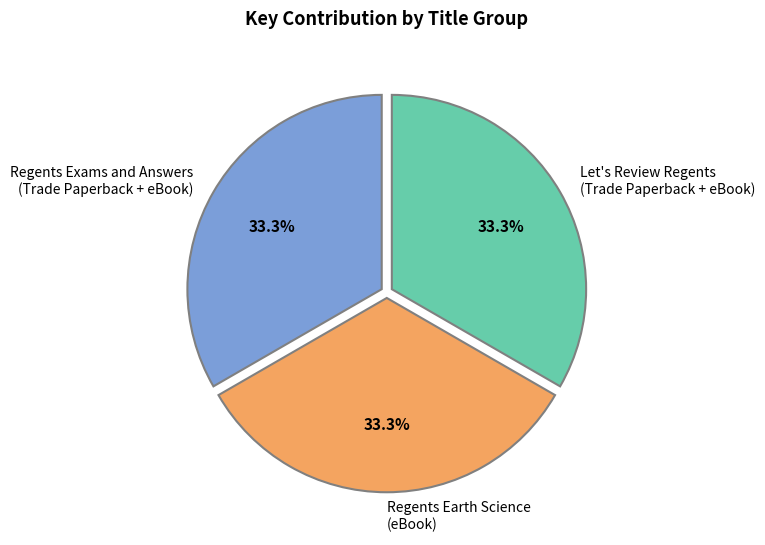

What is the ratio of the value at Regents Exams and Answers (Trade Paperback + eBook) to the value at Regents Earth Science (eBook)?

1.0